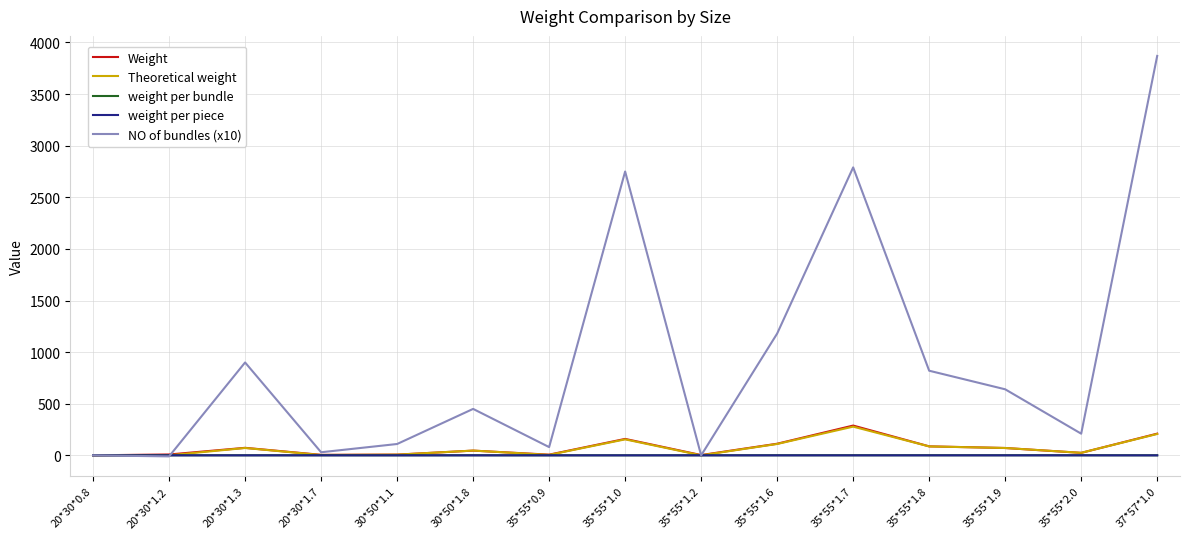

Where do Weight and NO of bundles (x10) first cross each other?

20*30*1.2 and 20*30*1.3